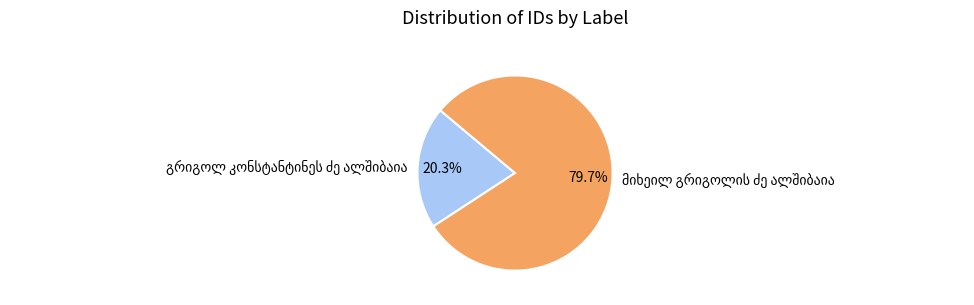

Combined, do გრიგოლ კონსტანტინეს ძე ალშიბაია and მიხეილ გრიგოლის ძე ალშიბაია account for over 50%?

Yes